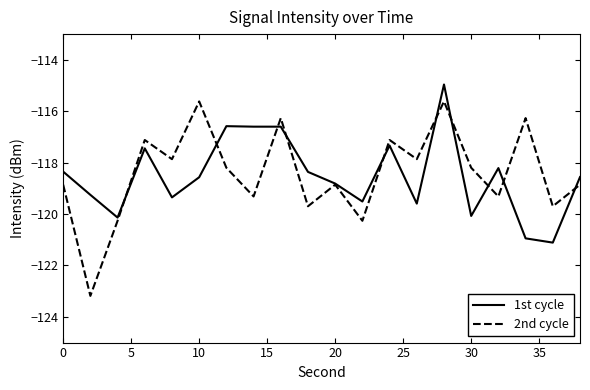

Which series has the widest spread of values?

2nd cycle